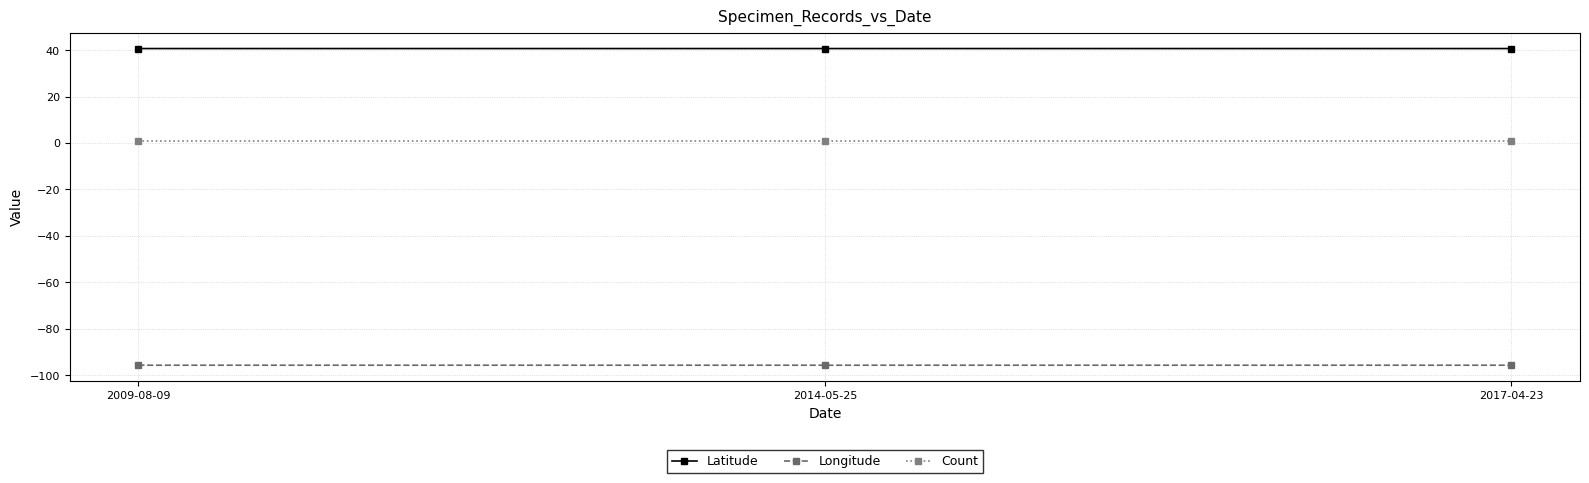

The Count series shows 1.0 at 2014-05-25. True or false?

True